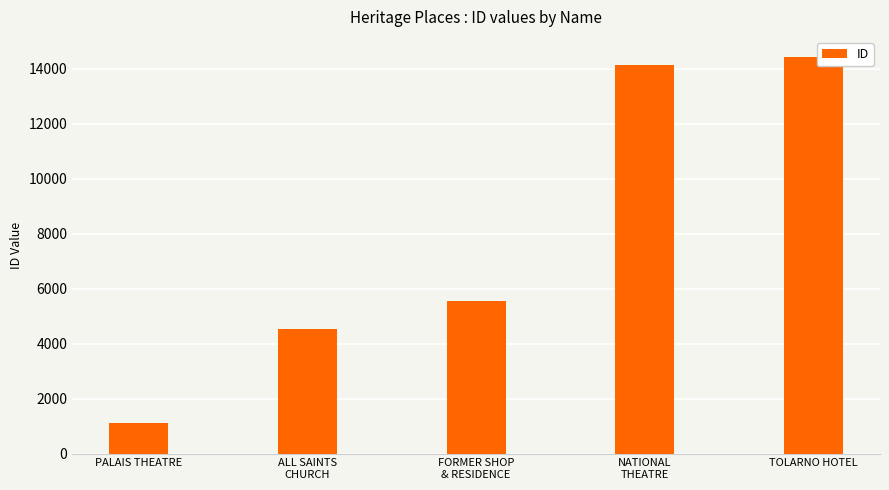

Which has a higher value, FORMER SHOP
& RESIDENCE or TOLARNO HOTEL?

TOLARNO HOTEL